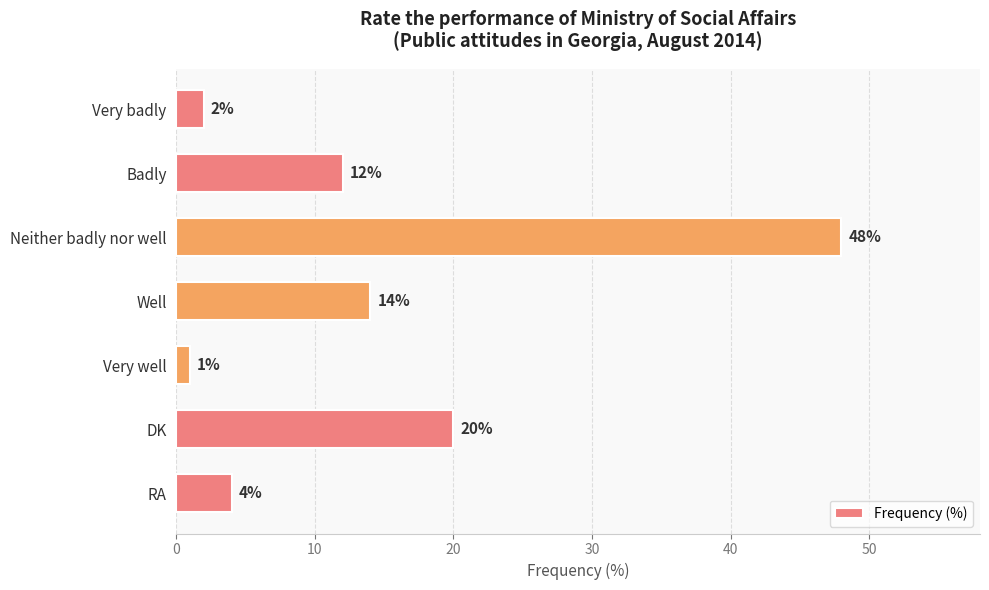

Reading top to bottom, what are all the values shown in this chart?

Very badly=2	Badly=12	Neither badly nor well=48	Well=14	Very well=1	DK=20	RA=4